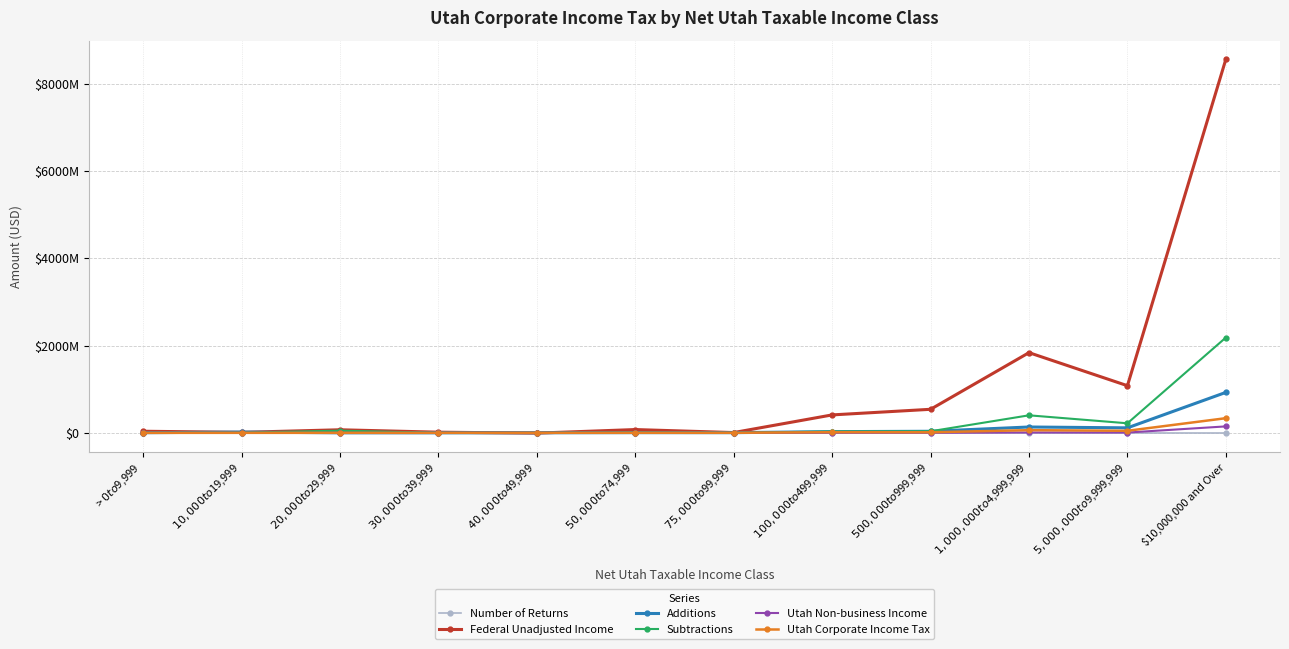

Where is Additions nearest to the value 464048382?

$1,000,000 to $4,999,999